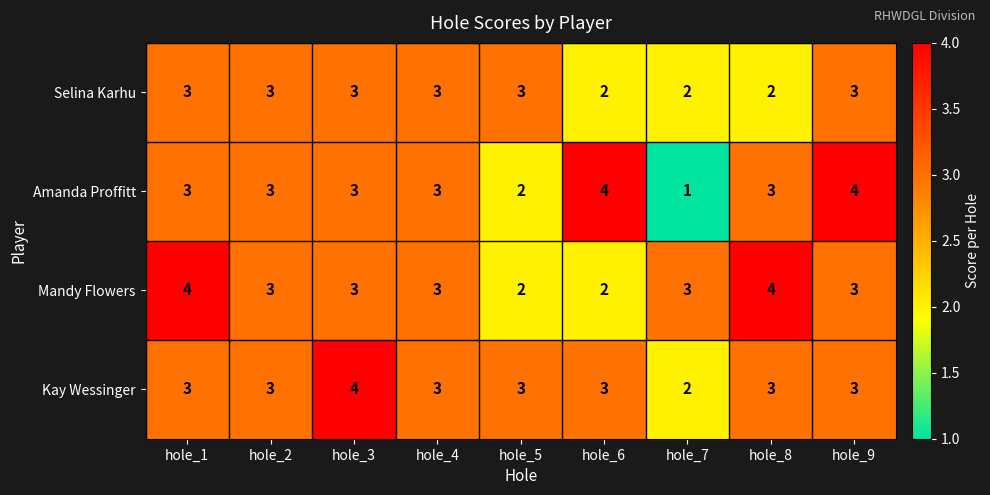

What is the total value across all series at hole_1?

13